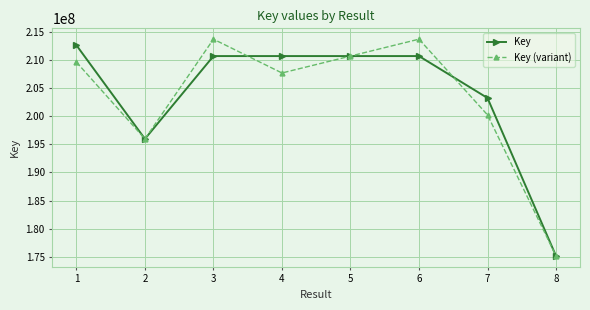

At which category does Key reach its first local valley?

2